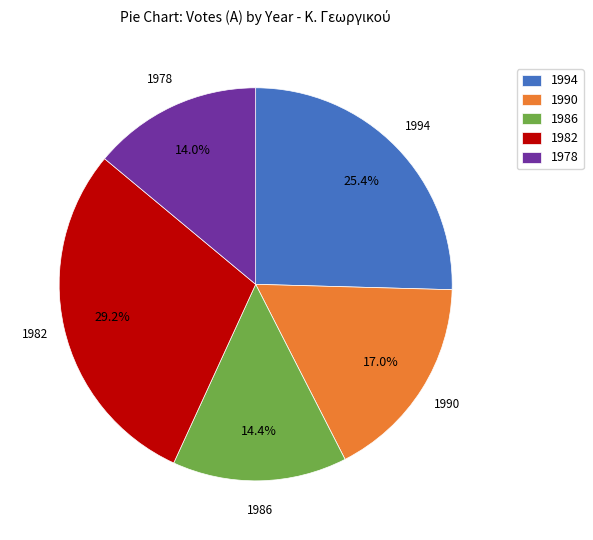

To the nearest percent, what is the combined percentage of 1986 and 1978?

28%